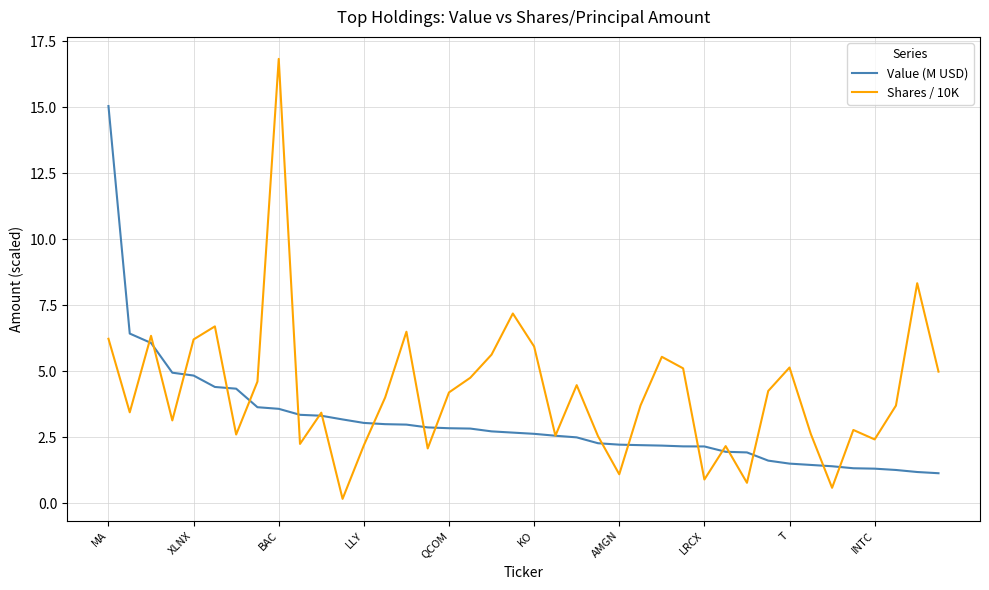

Which series has the largest total across all categories?

Shares / 10K